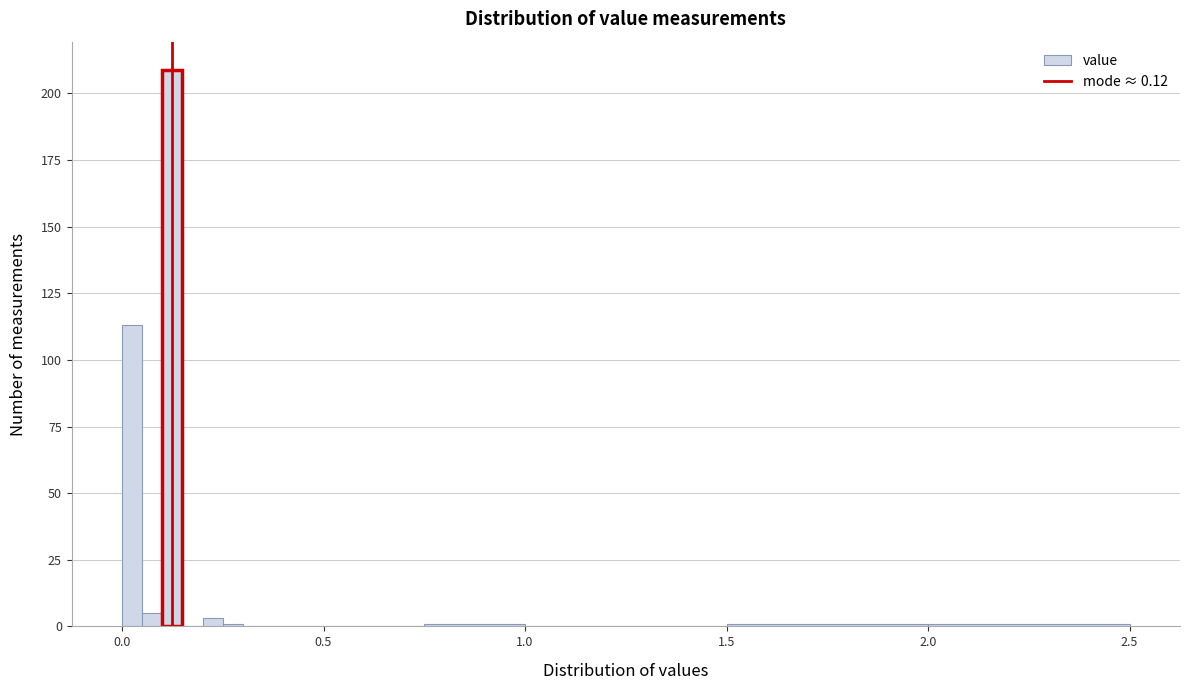

Read against the x-axis, roughly where is the centre of the tallest bar?

0.15